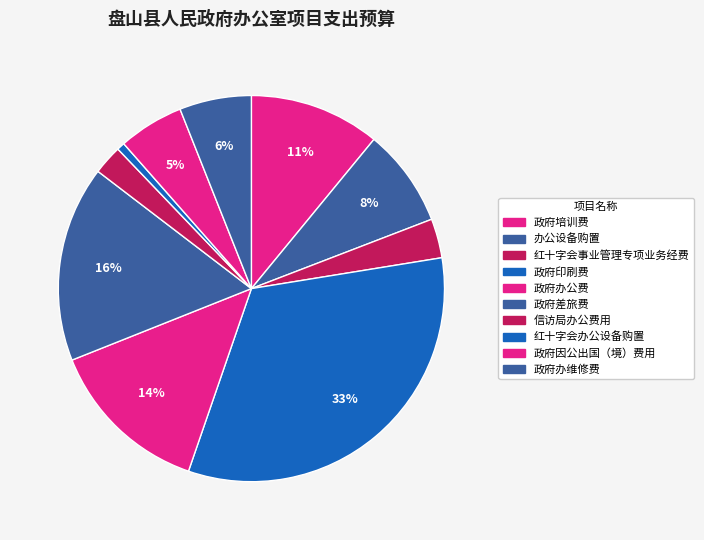

How many slices are in this pie chart?

10